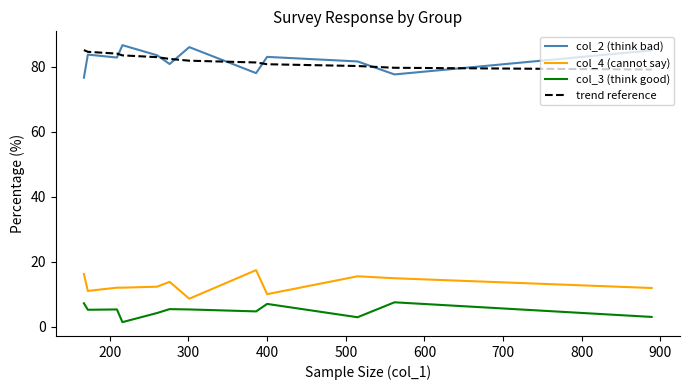

True or false: col_4 (cannot say) and col_2 (think bad) intersect in this chart.

False